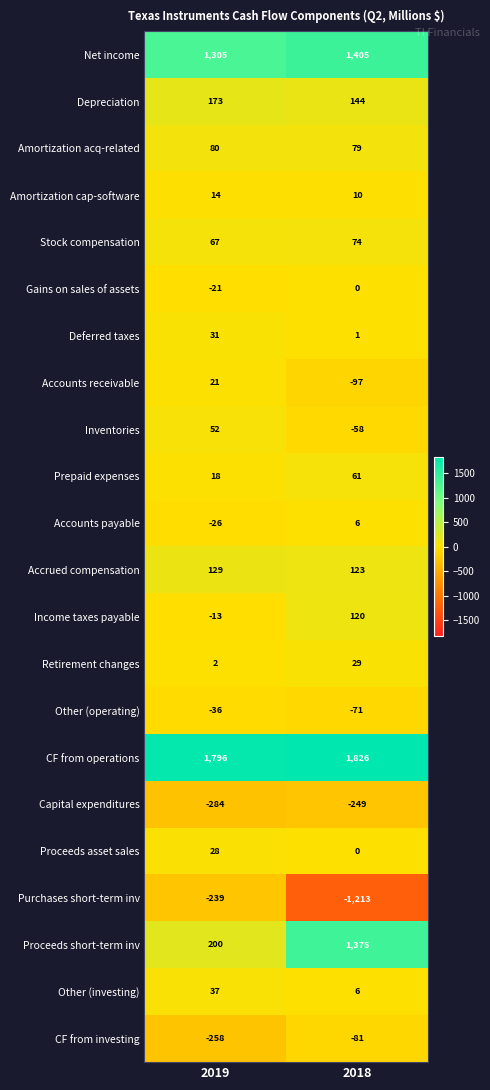

The Deferred taxes series shows 31 at 2019. True or false?

True